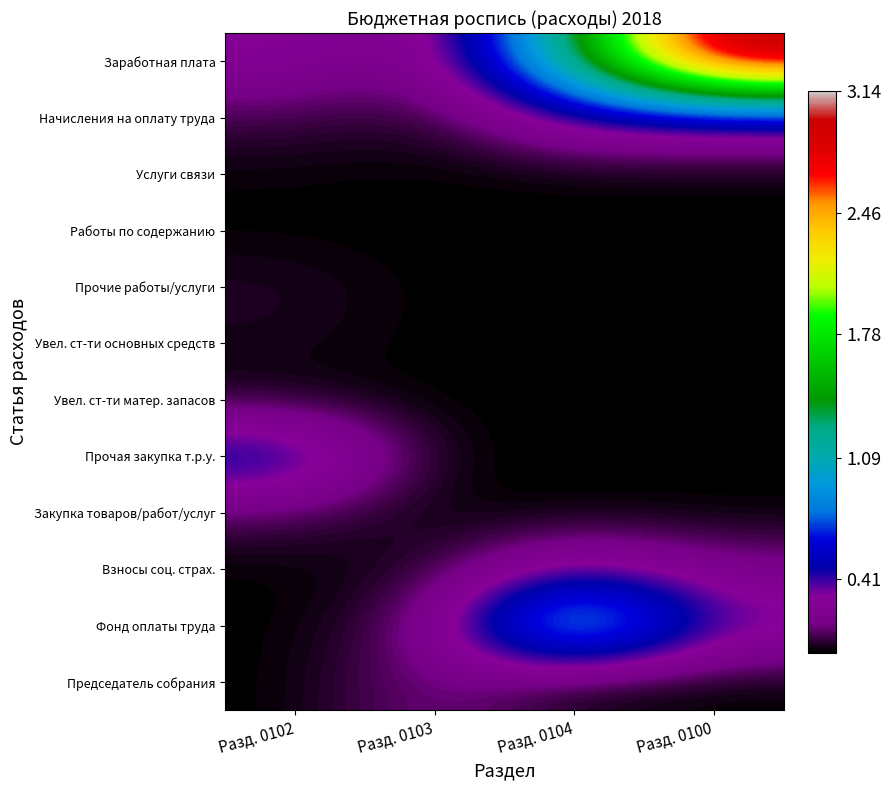

At Разд. 0102, list the series in order from largest to smallest.

Прочая закупка т.р.у., Заработная плата, Закупка товаров/работ/услуг, Начисления на оплату труда, Прочие работы/услуги, Увел. ст-ти основных средств, Увел. ст-ти матер. запасов, Услуги связи, Работы по содержанию, Взносы соц. страх., Фонд оплаты труда, Председатель собрания